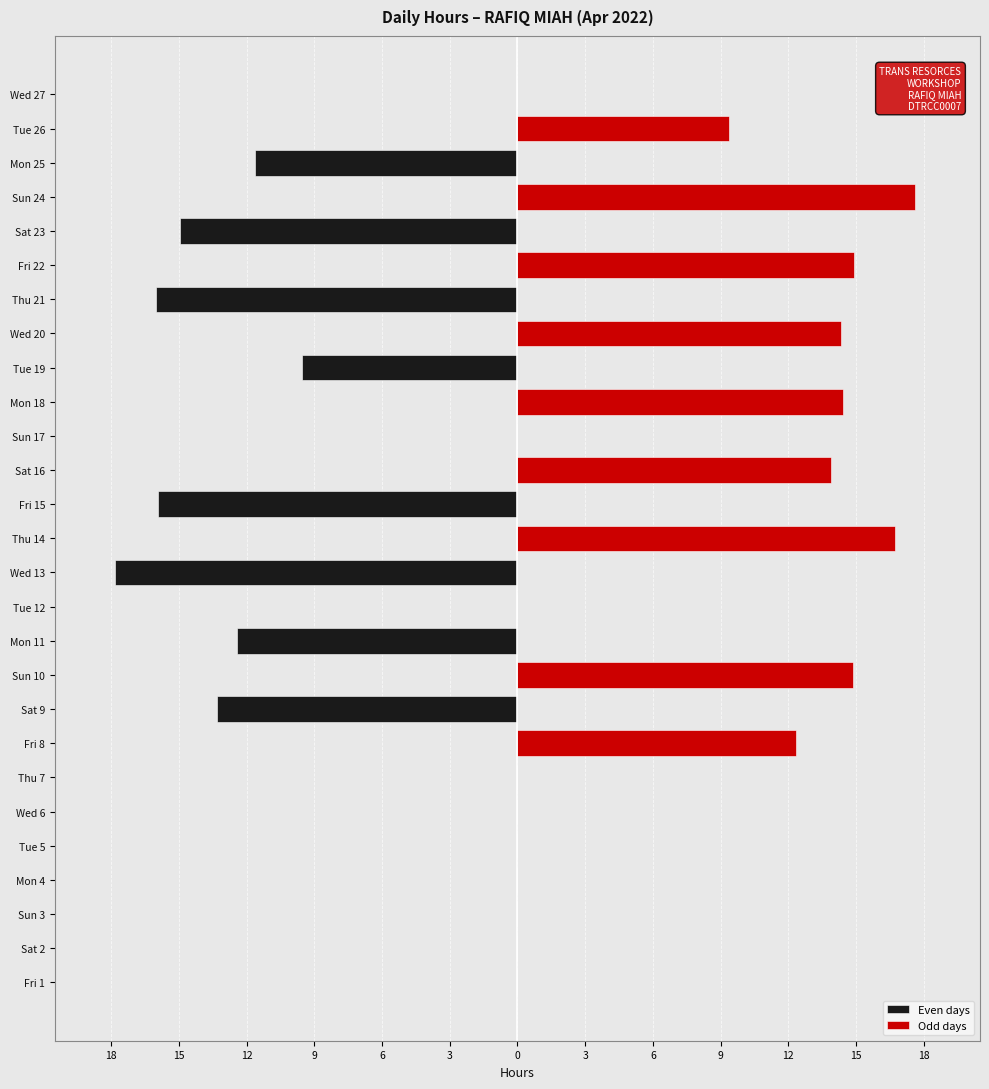

Count the number of data series in this chart.

2